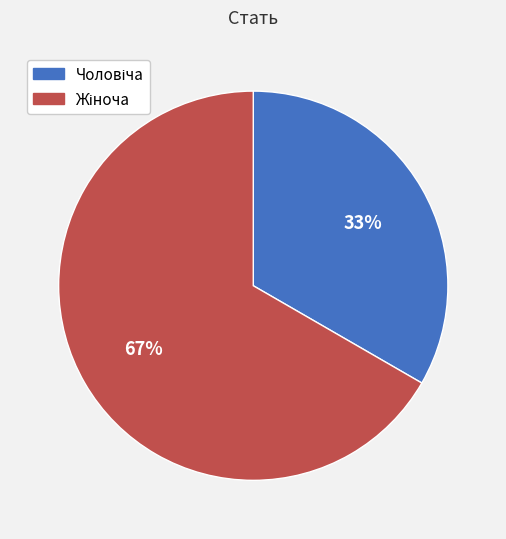

How many slices are in this pie chart?

2